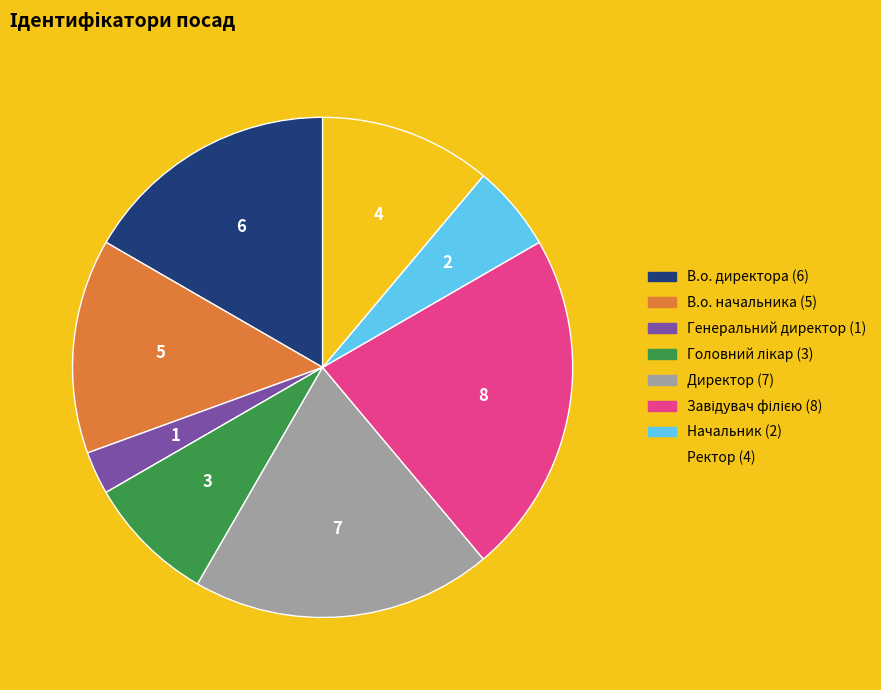

Does Ректор represent more than half of the total?

No